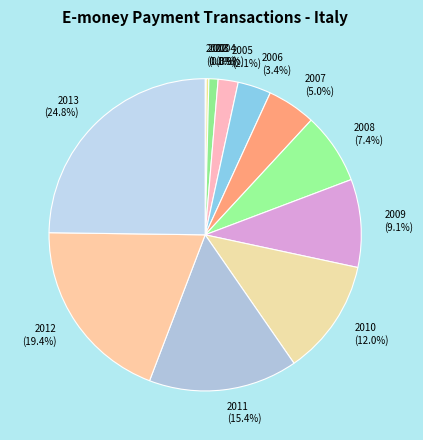

Is the sum of 2004 and 2011 greater than half?

No